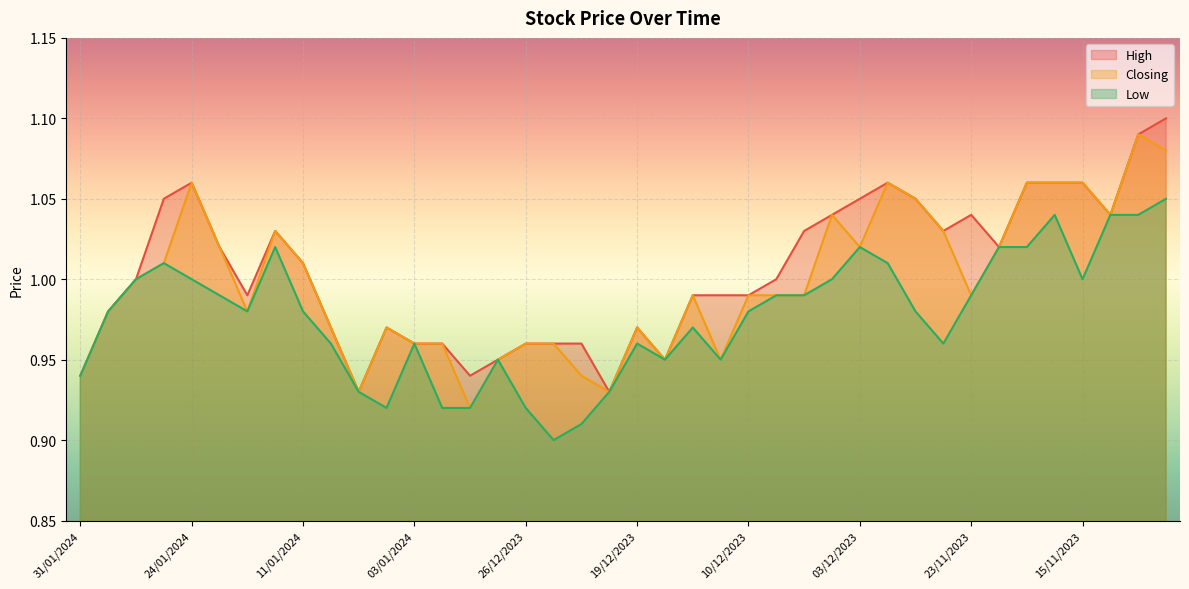

At which label does Closing reach its peak?

13/11/2023